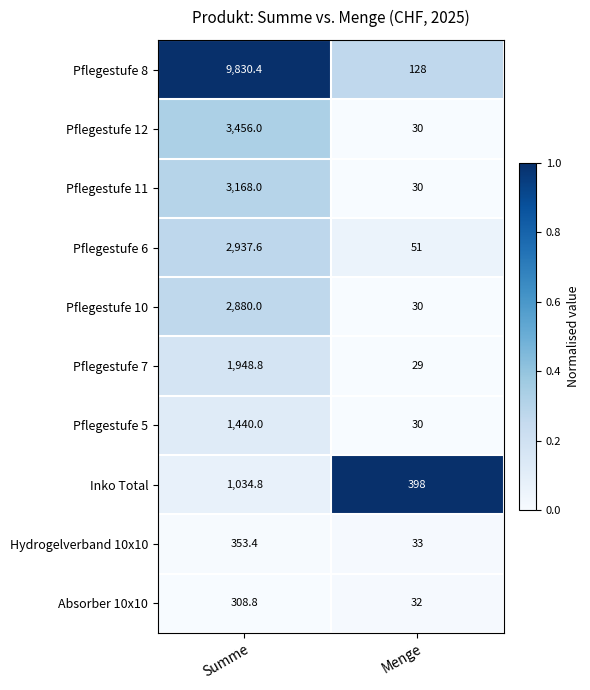

Between Summe and Menge, which series saw the biggest shift?

Pflegestufe 8